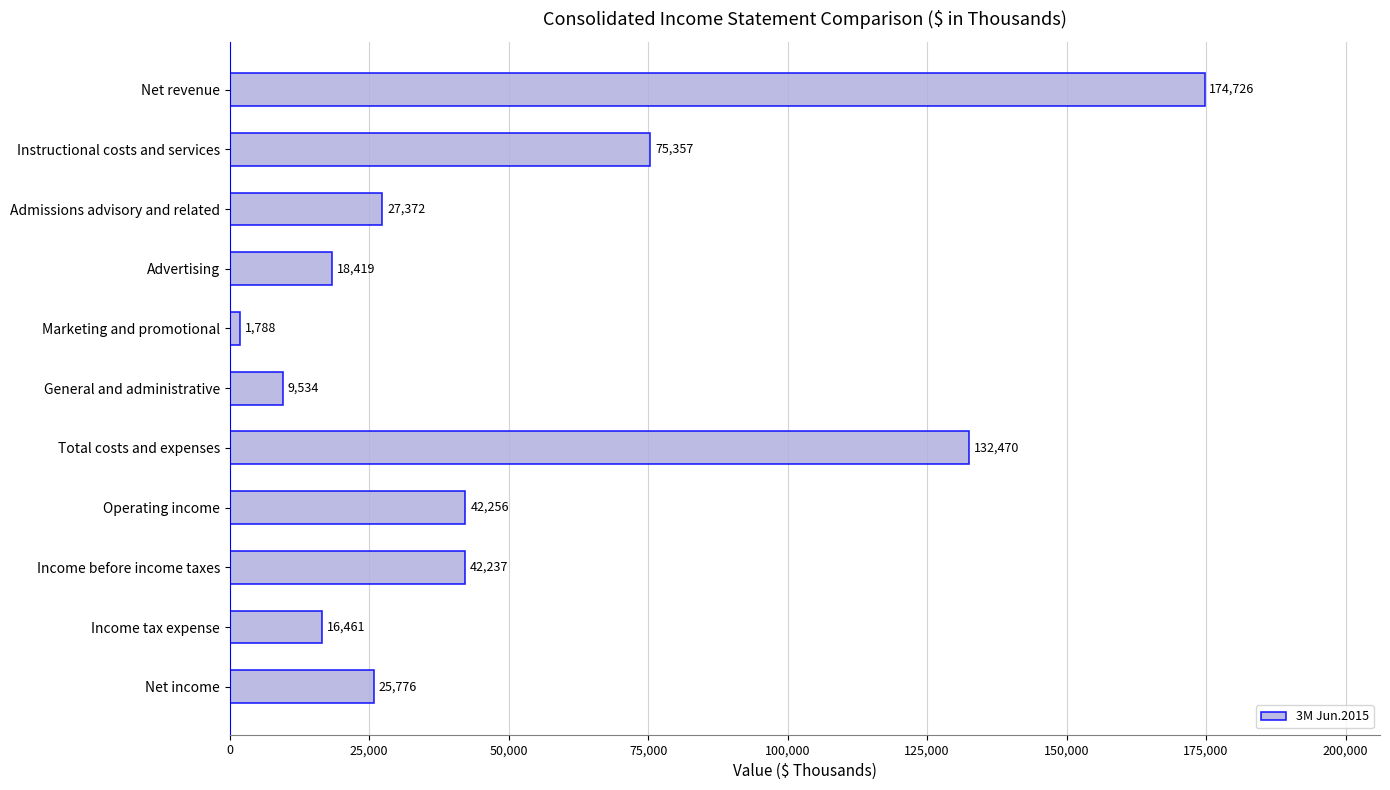

True or false: the data shows 33119 at Instructional costs and services.

False